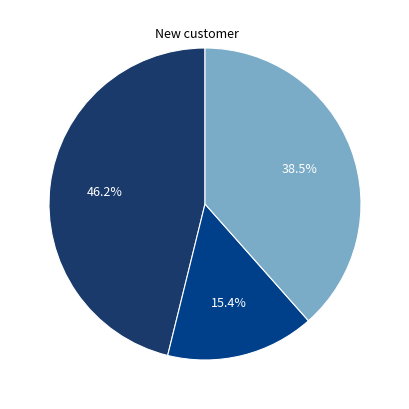

Is there a majority slice in this chart?

No